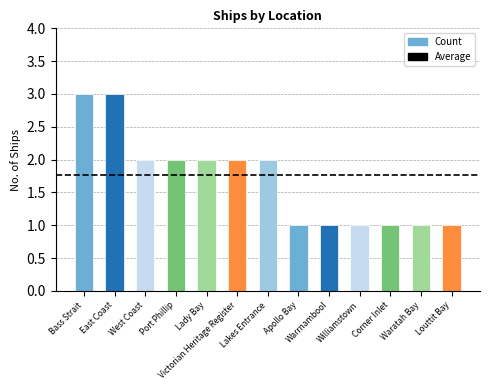

How many series are shown in this chart?

1